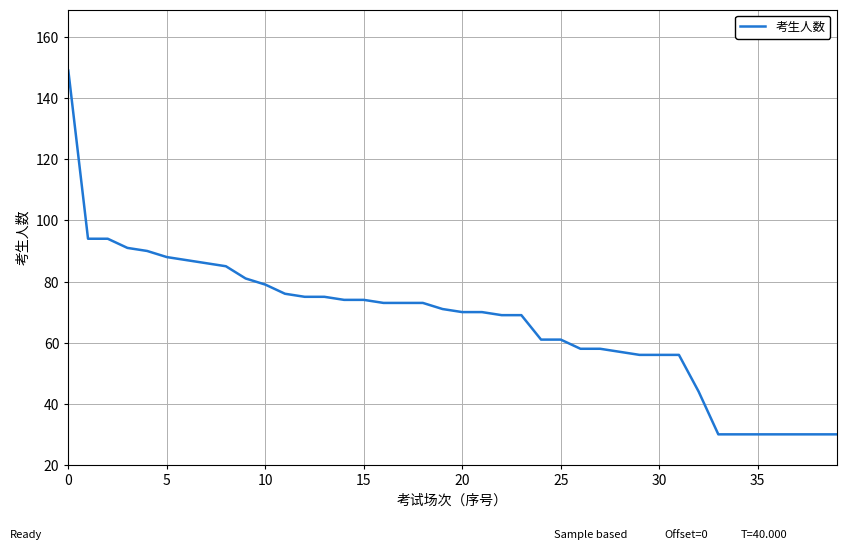

What is the difference between the maximum and minimum values?

119